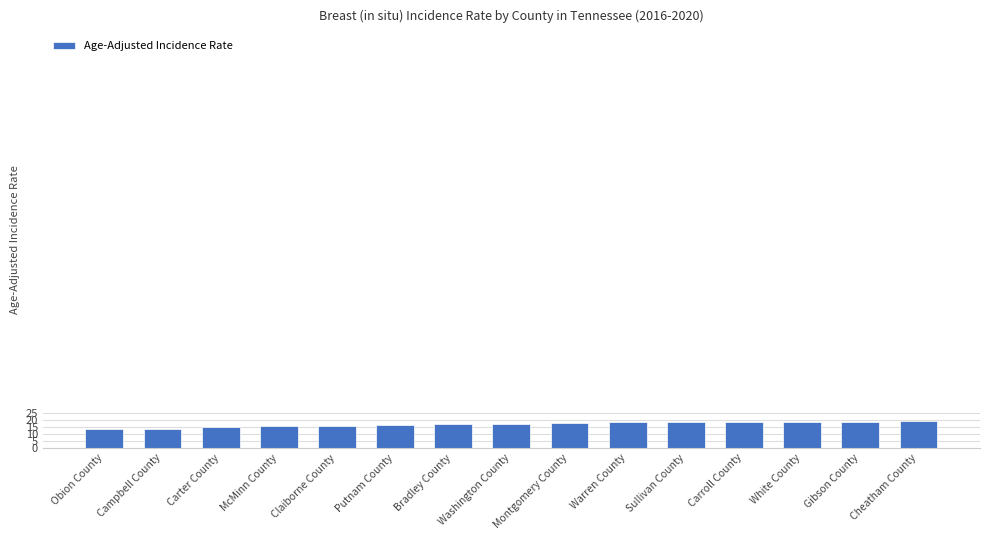

True or false: the data shows 29.1 at Putnam County.

False